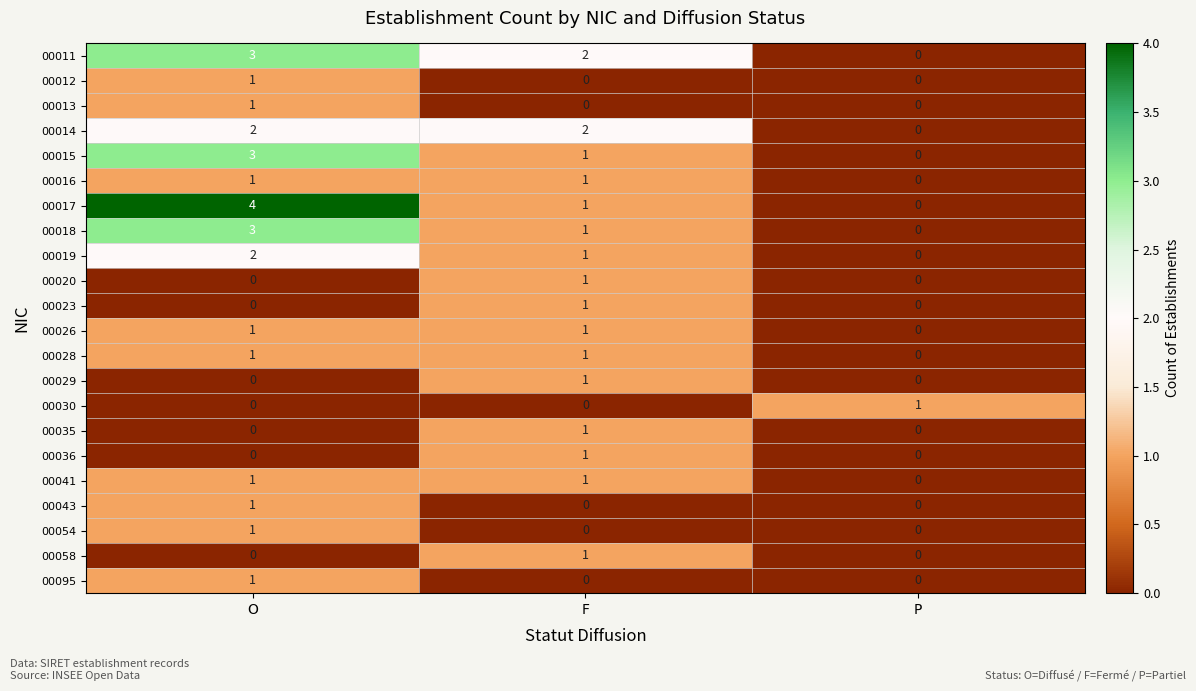

Is it true that 00041 equals 1 at F?

True